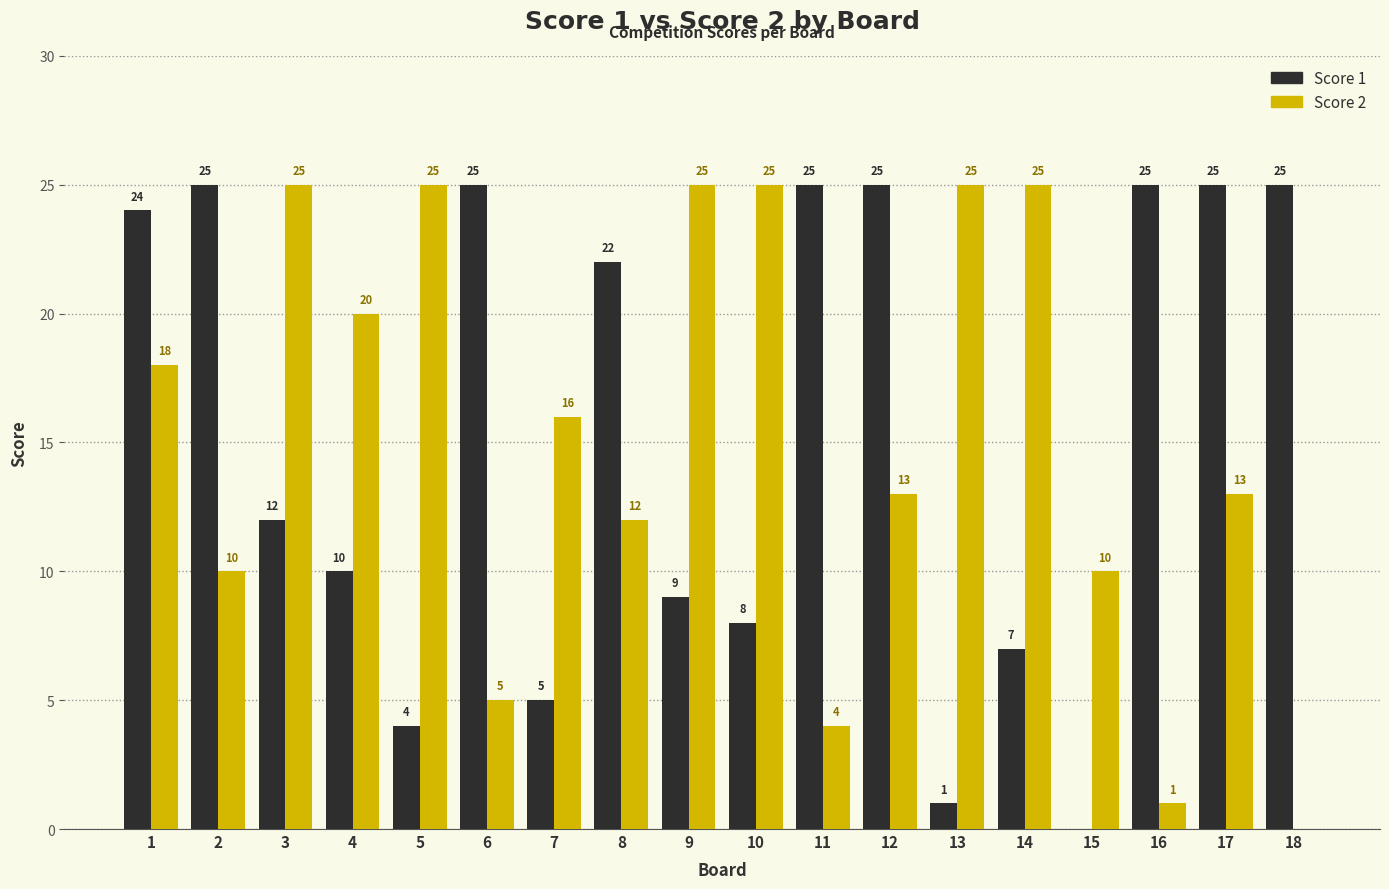

Which series changed the most between 1 and 4?

Score 1